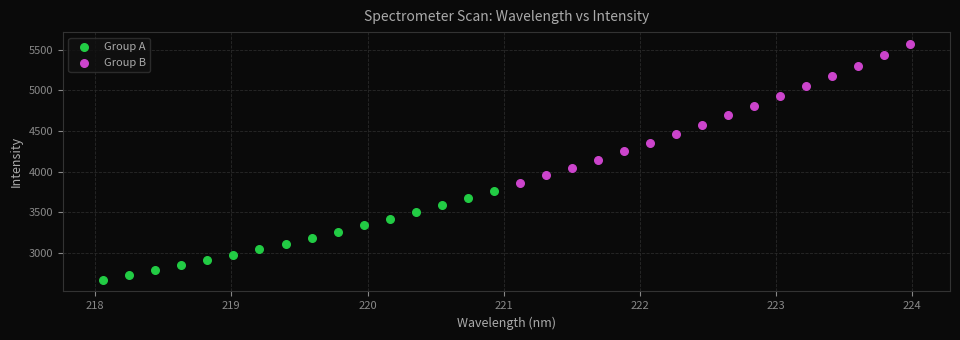

Which series contains the highest Y value?

Group B